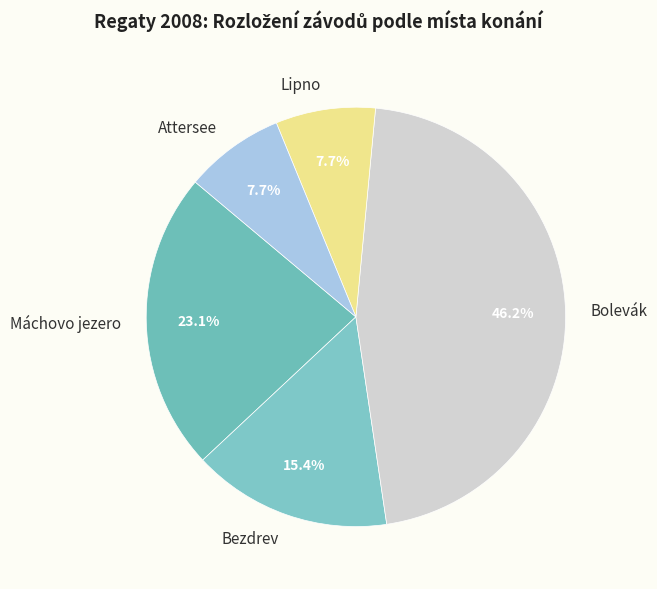

What is the total percentage of Lipno and Bezdrev?

23.1%